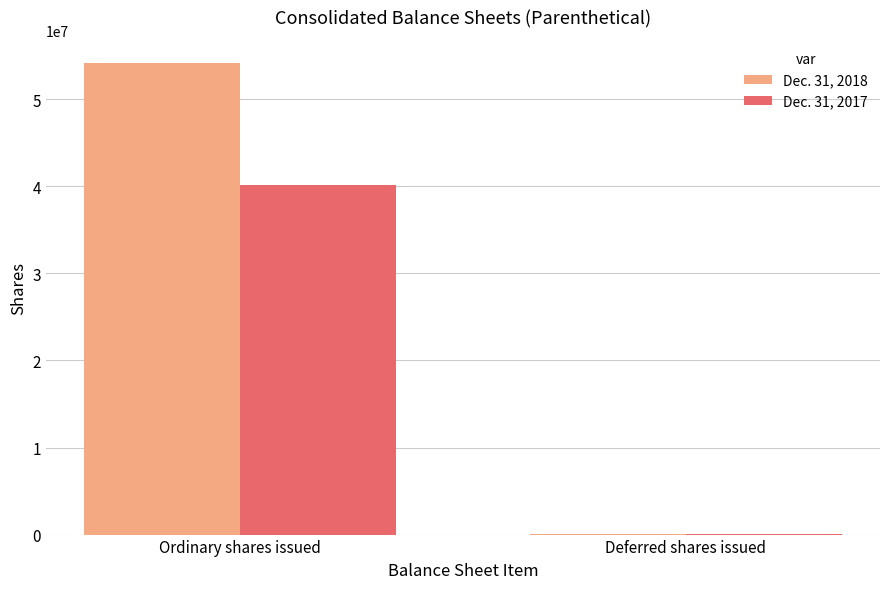

Between Ordinary shares issued and Deferred shares issued, which series saw the biggest shift?

Dec. 31, 2018